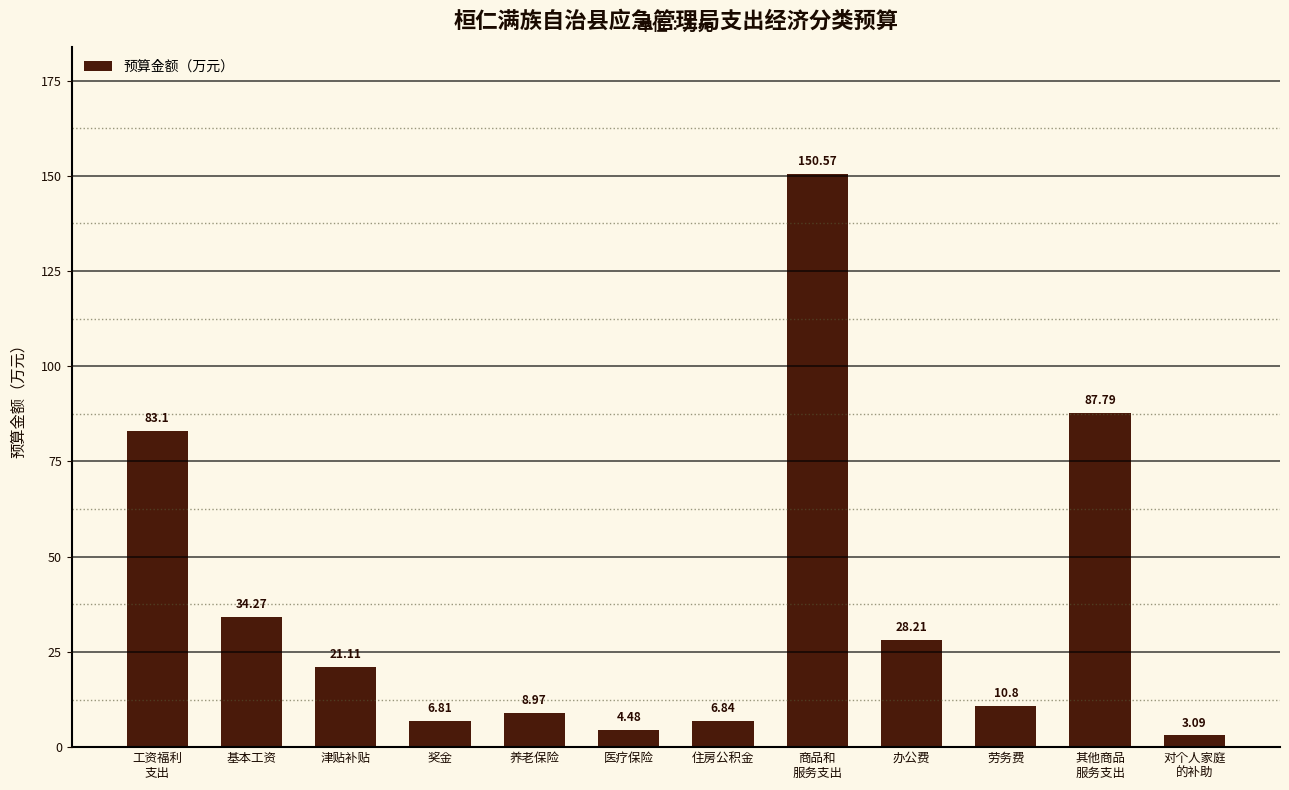

What is the difference between the maximum and second lowest values?

146.1